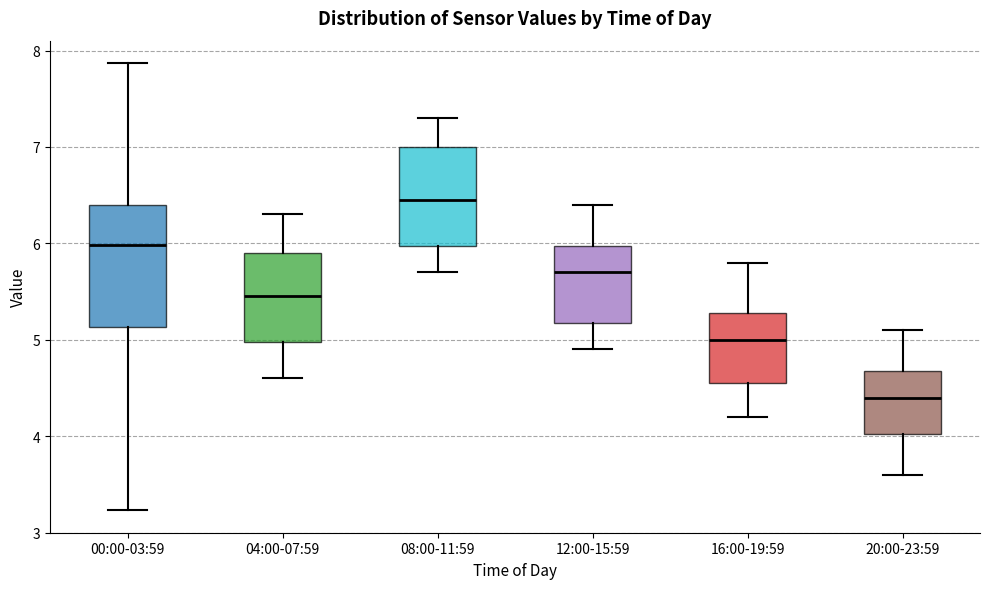

Which box has the lowest median line?

20:00-23:59